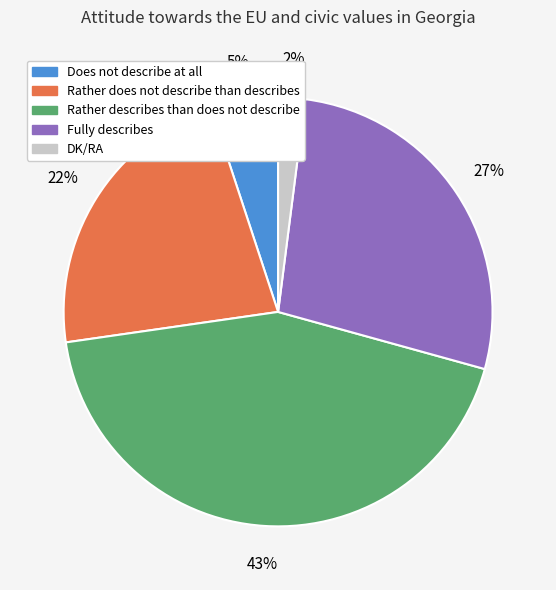

What percentage is the Does not describe at all slice, to the nearest percent?

5%